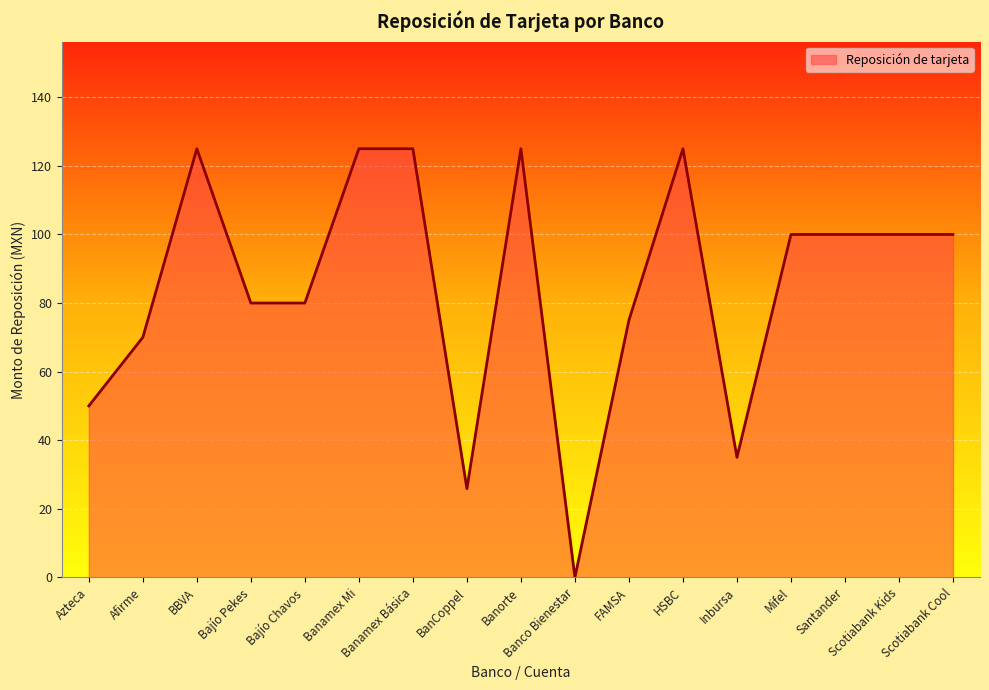

True or false: there are more than 0 points higher than both neighbors.

True